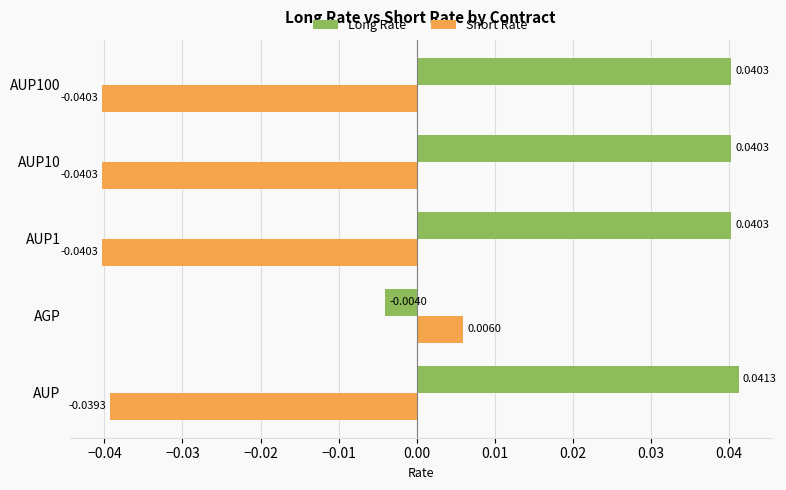

Rank the series by their average value, from highest to lowest.

Long Rate, Short Rate